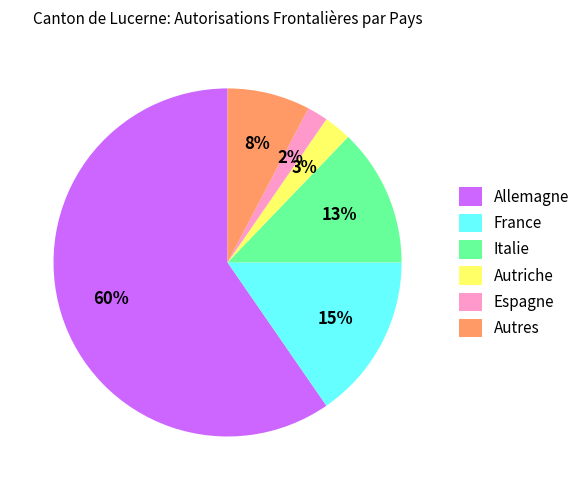

Rank the categories by value from lowest to highest.

Espagne, Autriche, Autres, Italie, France, Allemagne